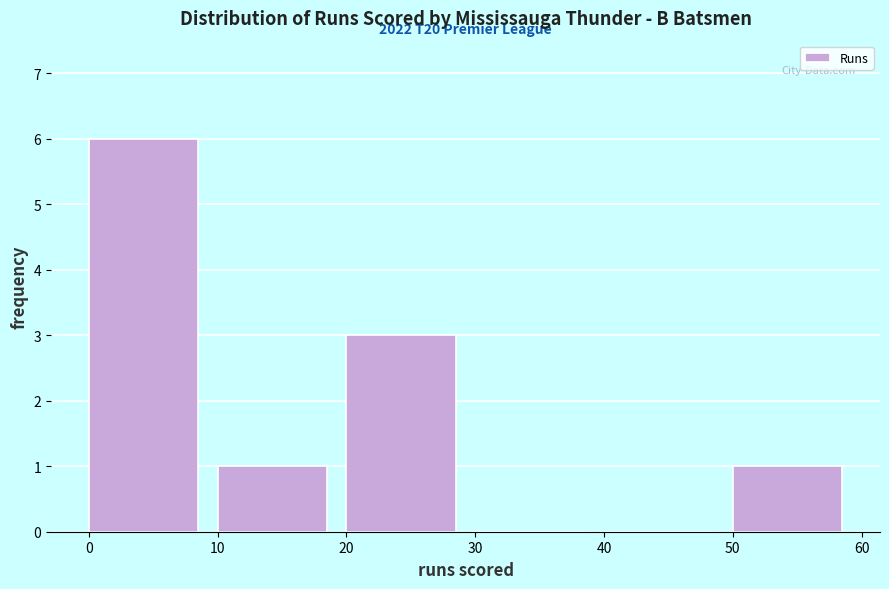

Over which range of the x-axis is the bar tallest?

0 to 10